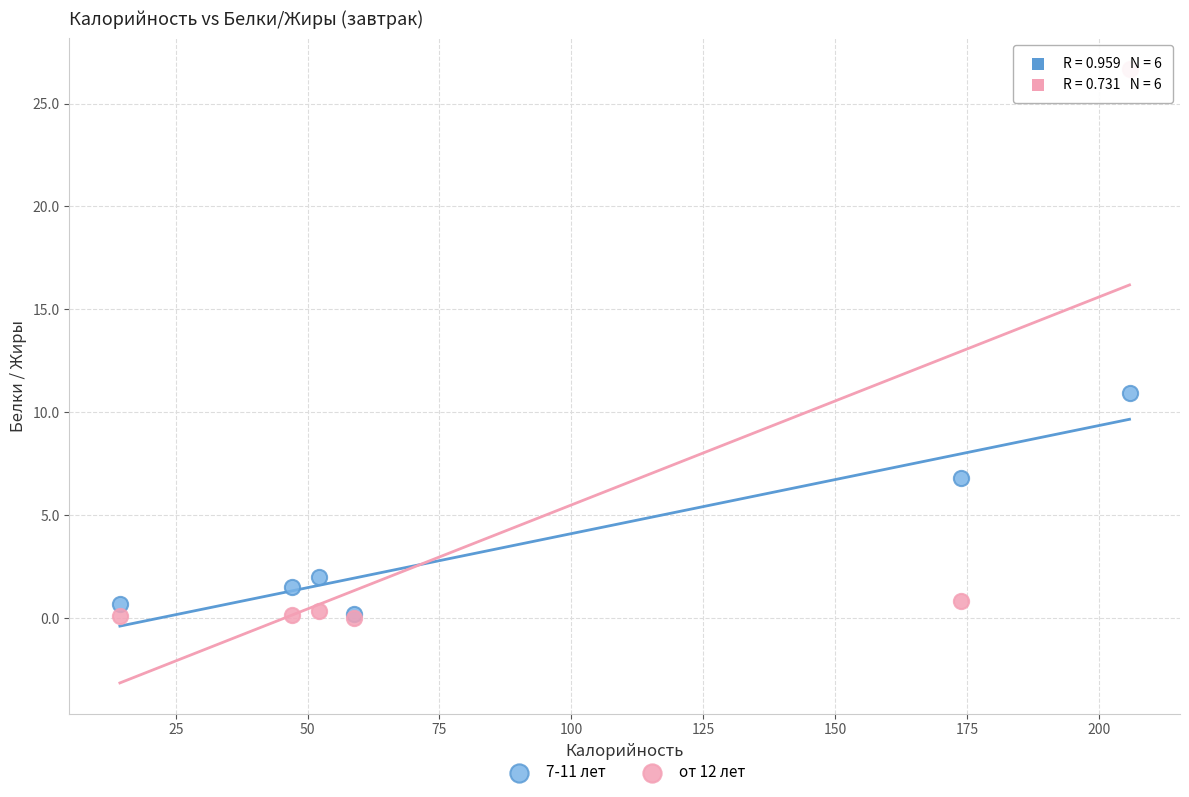

Which series has the widest spread of Y values?

от 12 лет